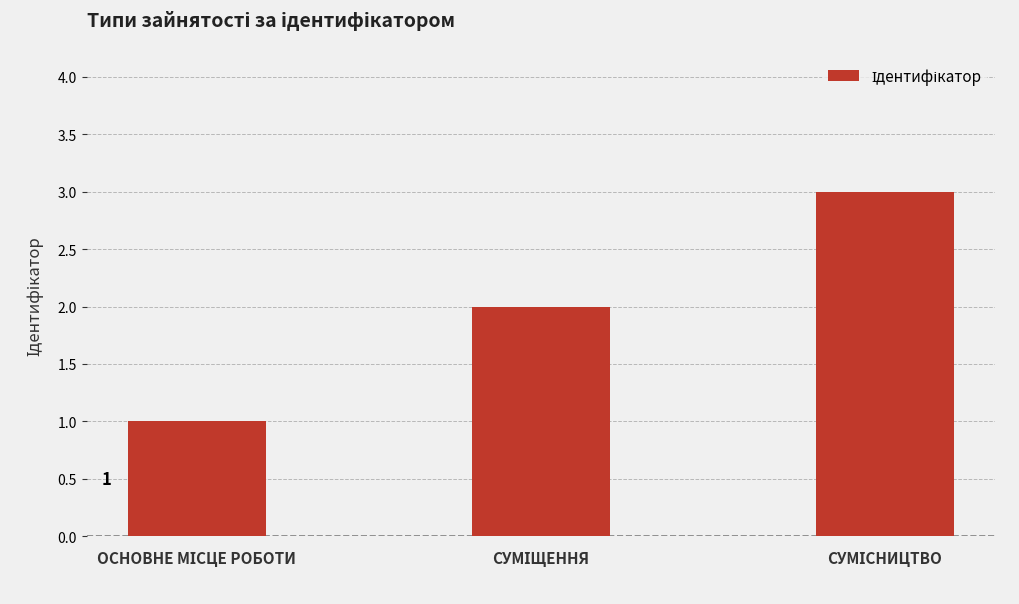

How many bars are there in total?

3